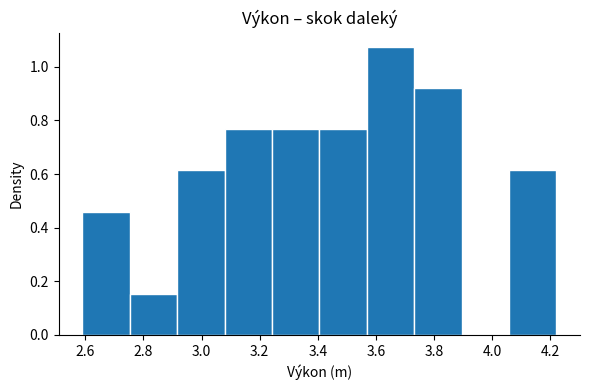

Reading left to right, transcribe this chart: for each bar, give the range it covers on the x-axis and its height. Neither the bar edges nor the heights are printed on the chart, so give them approximately, as read against the axes.

2.60 to 2.76: 0.46
2.76 to 2.92: 0.16
2.92 to 3.08: 0.62
3.08 to 3.24: 0.76
3.24 to 3.40: 0.76
3.40 to 3.56: 0.76
3.56 to 3.74: 1.08
3.74 to 3.90: 0.92
3.90 to 4.06: 0
4.06 to 4.22: 0.62